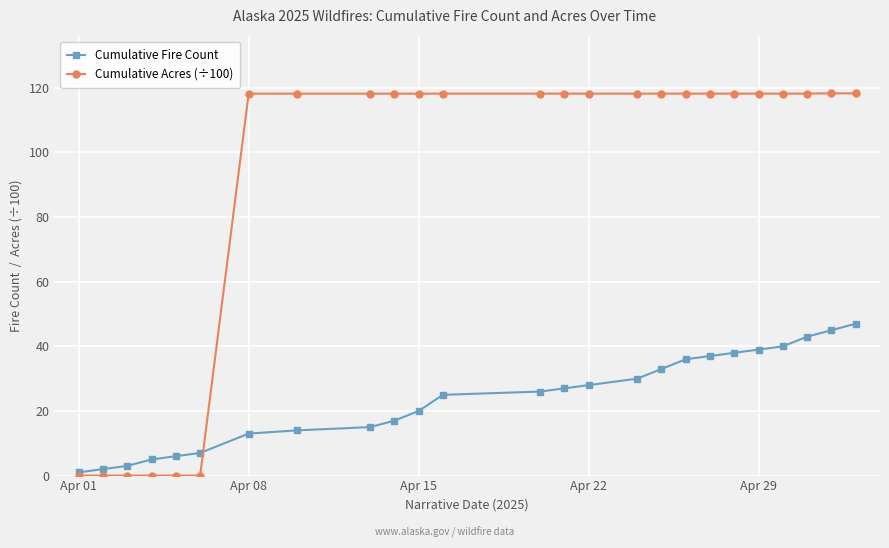

What is the highest value of the Cumulative Fire Count series?

47.0